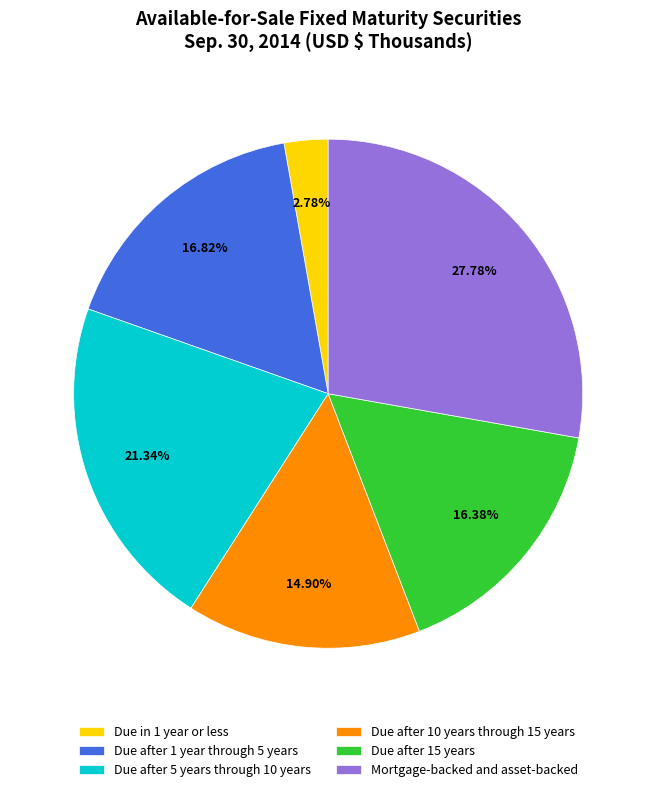

What is the largest slice in the pie chart?

Mortgage-backed and asset-backed